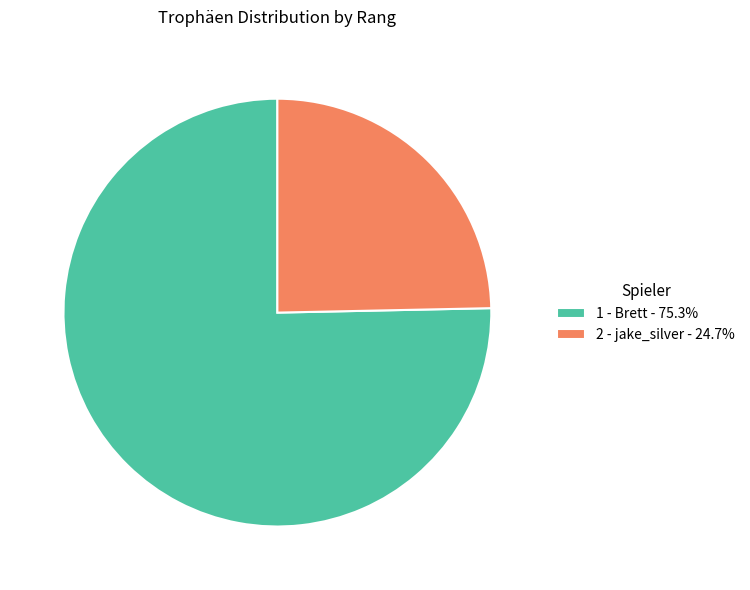

Count the number of slices in the pie.

2